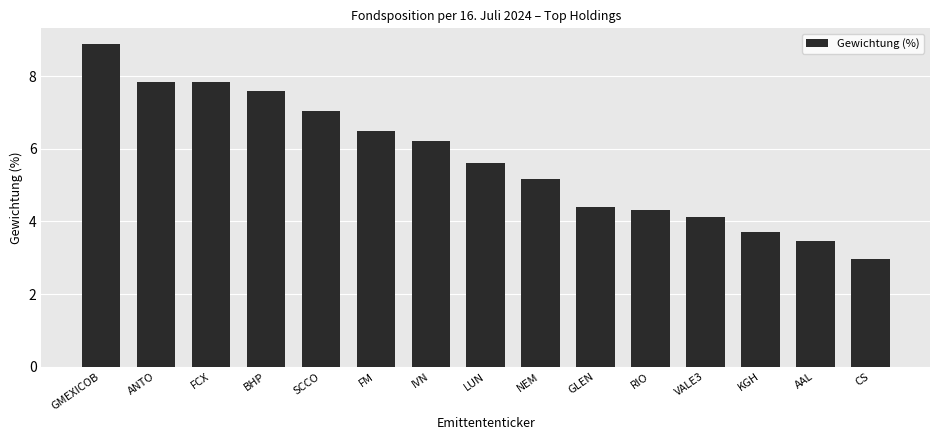

The value at GLEN is 6.9. True or false?

False